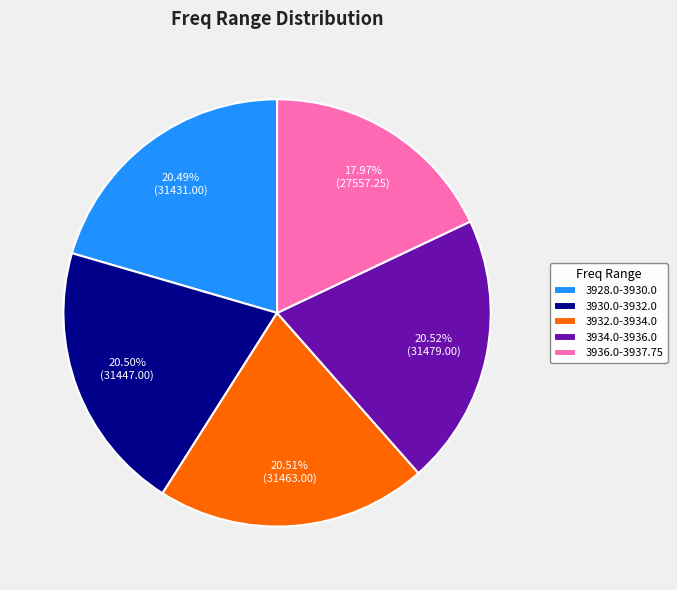

Between 3936.0-3937.75 and 3930.0-3932.0, which is larger?

3930.0-3932.0